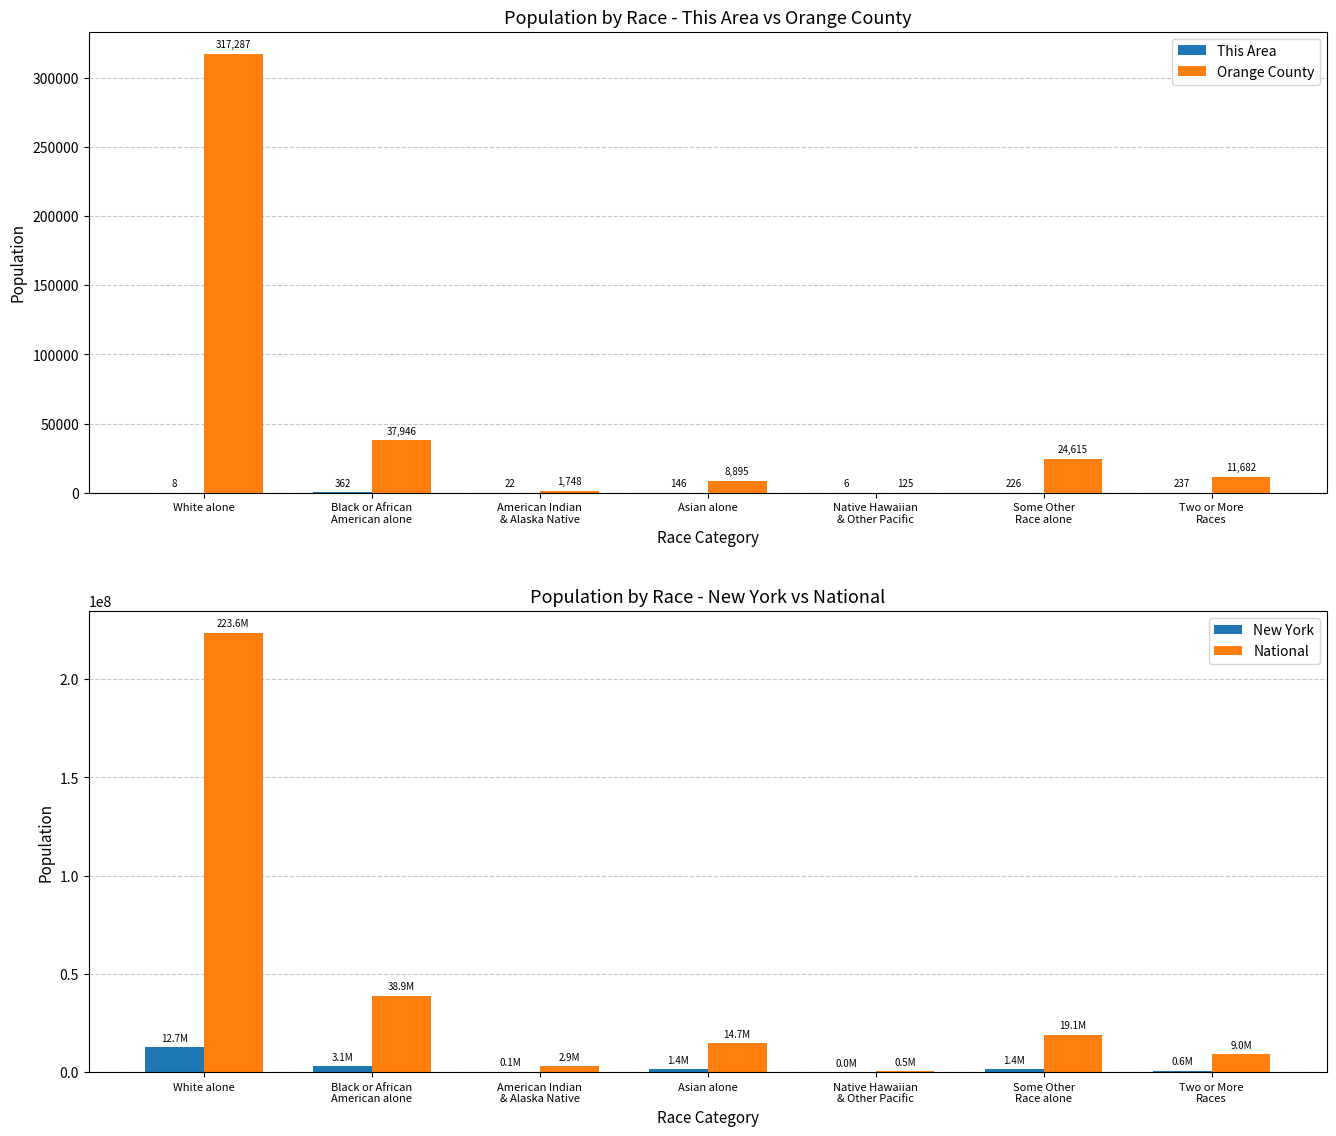

Which category has the lowest value across all series?

Native Hawaiian
& Other Pacific